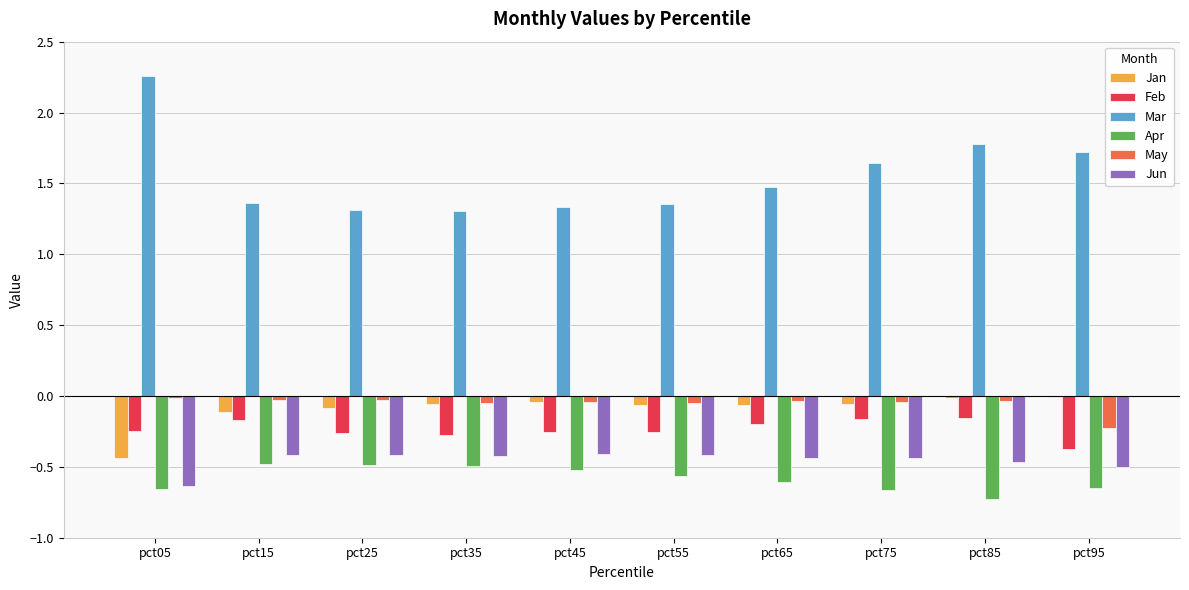

The Jun series shows -0.4 at pct05. True or false?

False